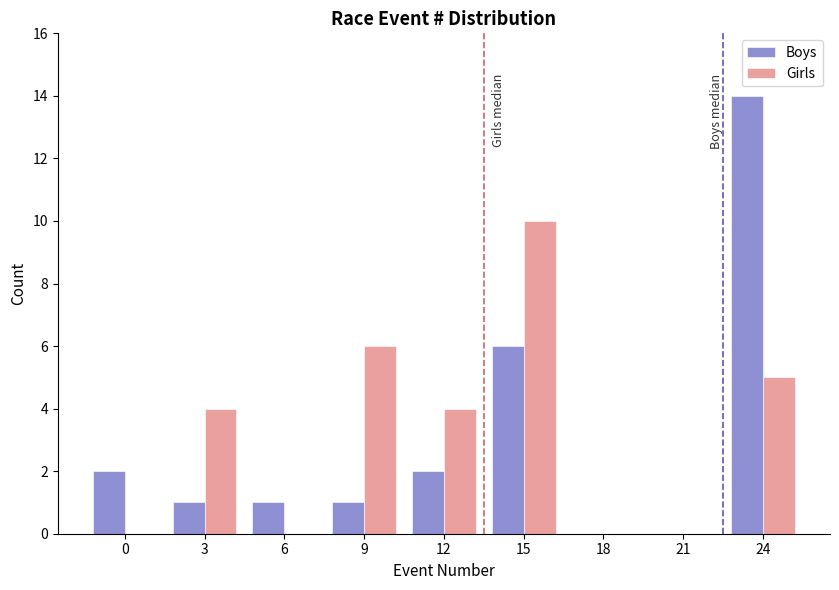

Reading right to left, list all the values displayed in this chart.

Boys: 24=14	21=0	18=0	15=6	12=2	9=1	6=1	3=1	0=2
Girls: 24=5	21=0	18=0	15=10	12=4	9=6	6=0	3=4	0=0